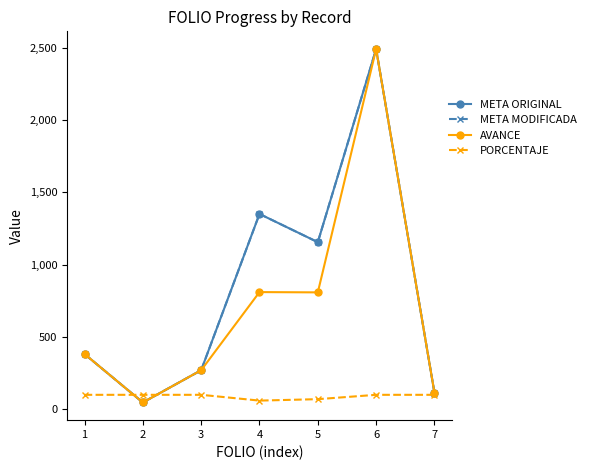

Which label corresponds to the largest value in the chart?

6